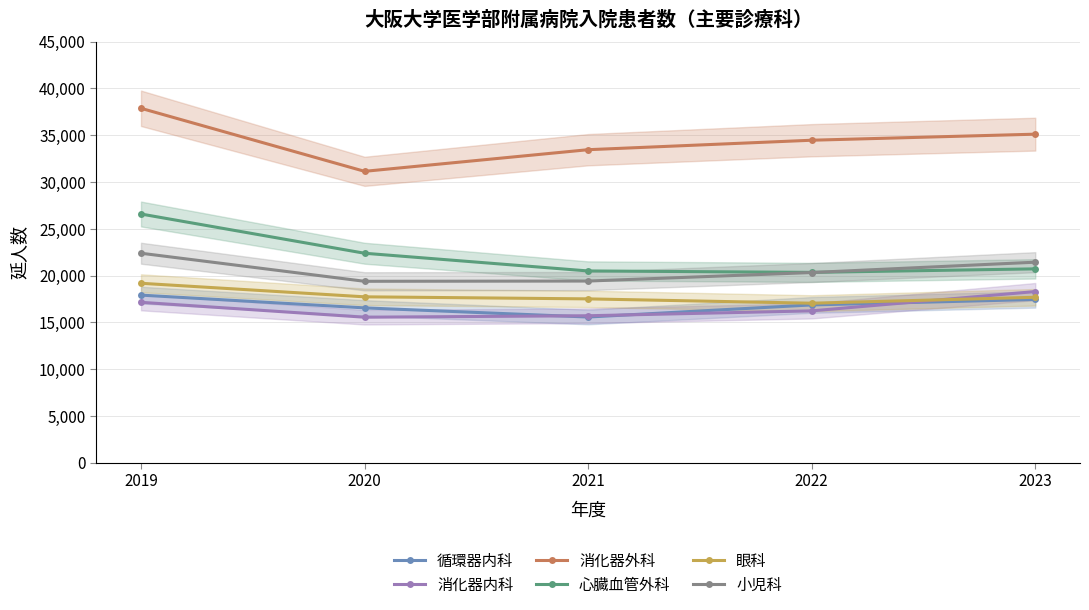

List the series in order of their peak value, lowest first.

循環器内科, 消化器内科, 眼科, 小児科, 心臓血管外科, 消化器外科